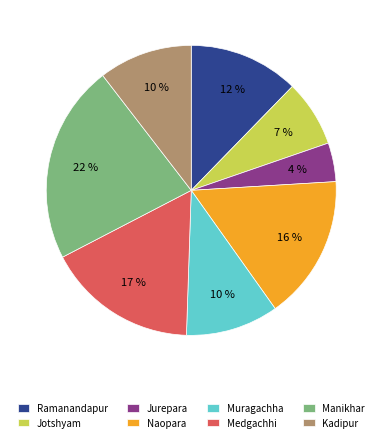

Is there a majority slice in this chart?

No